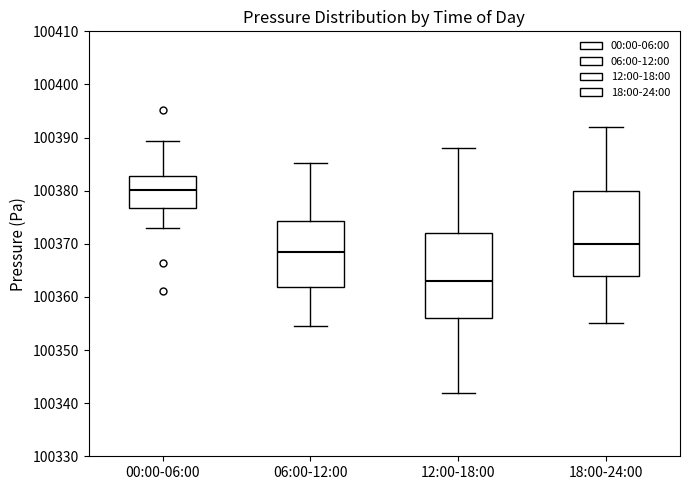

Where does the lower whisker of the box for 06:00-12:00 end on the y-axis? The values are not printed on the chart, so give them approximately, as read against the axis.

100355